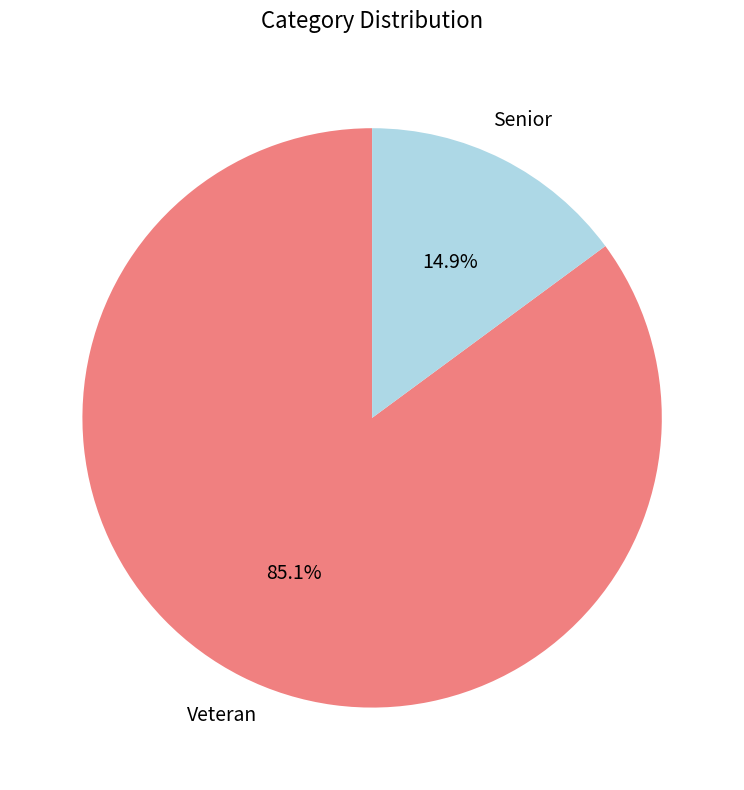

Is there a majority slice in this chart?

Yes